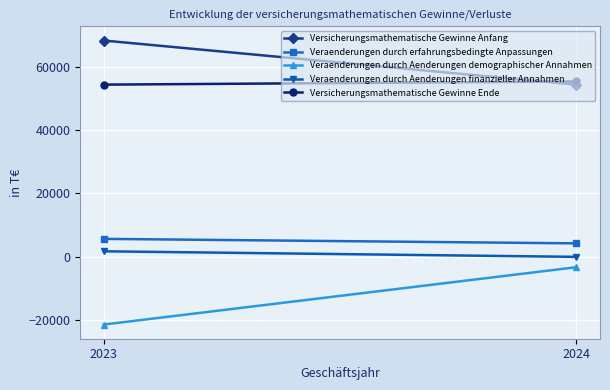

What is the highest value of the Veraenderungen durch Aenderungen demographischer Annahmen series?

-3265